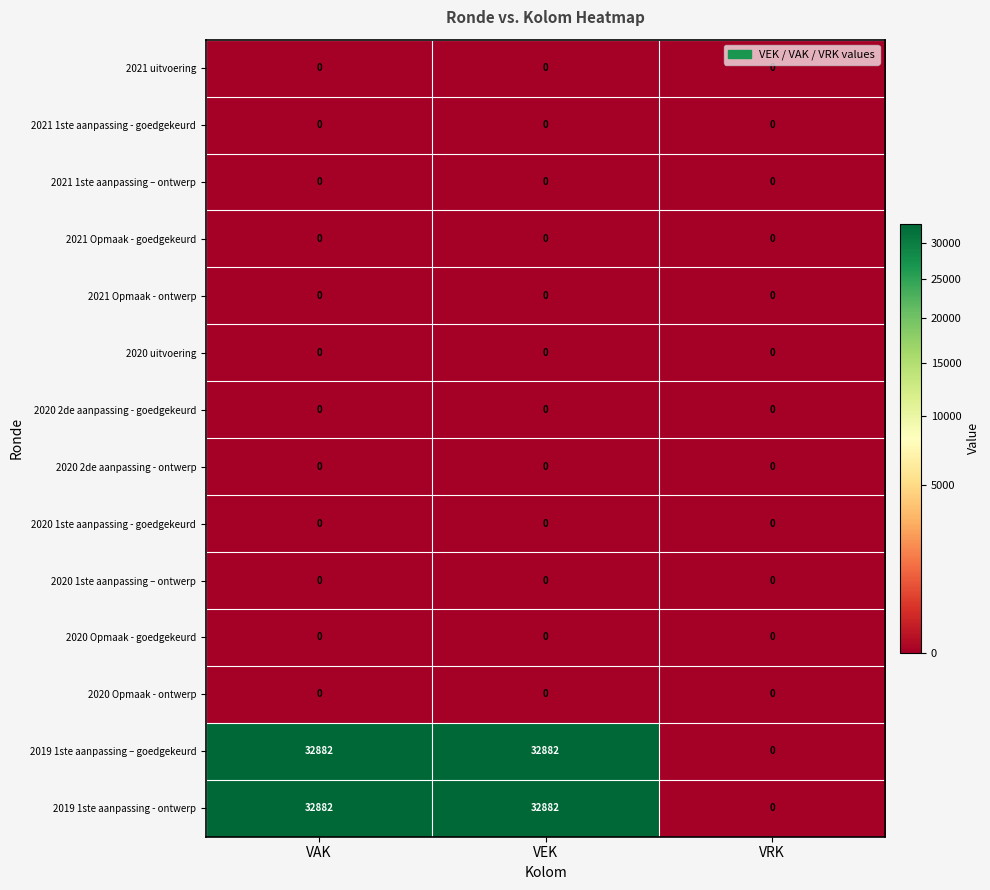

How many series are shown in this chart?

14